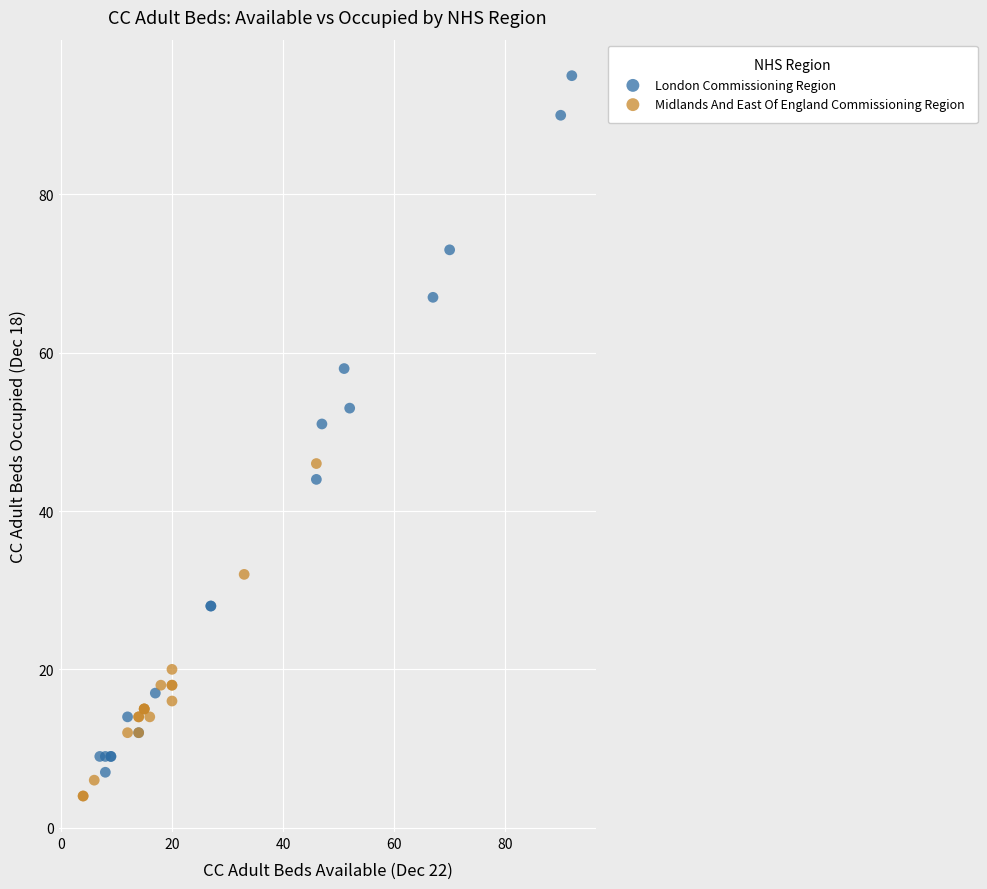

Which series contains the highest Y value?

London Commissioning Region